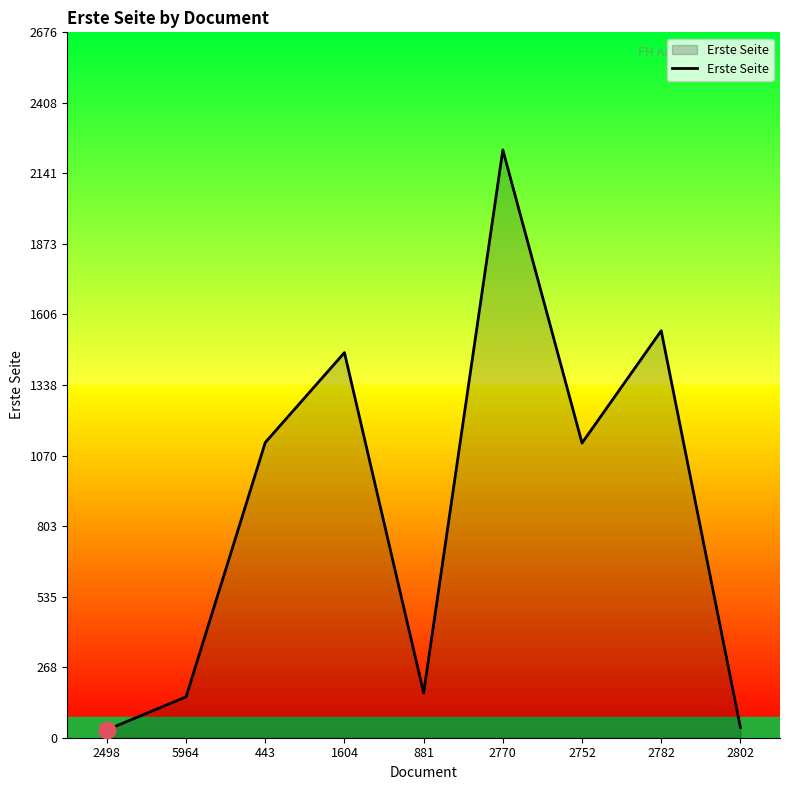

At which category does the data reach its first local peak?

1604